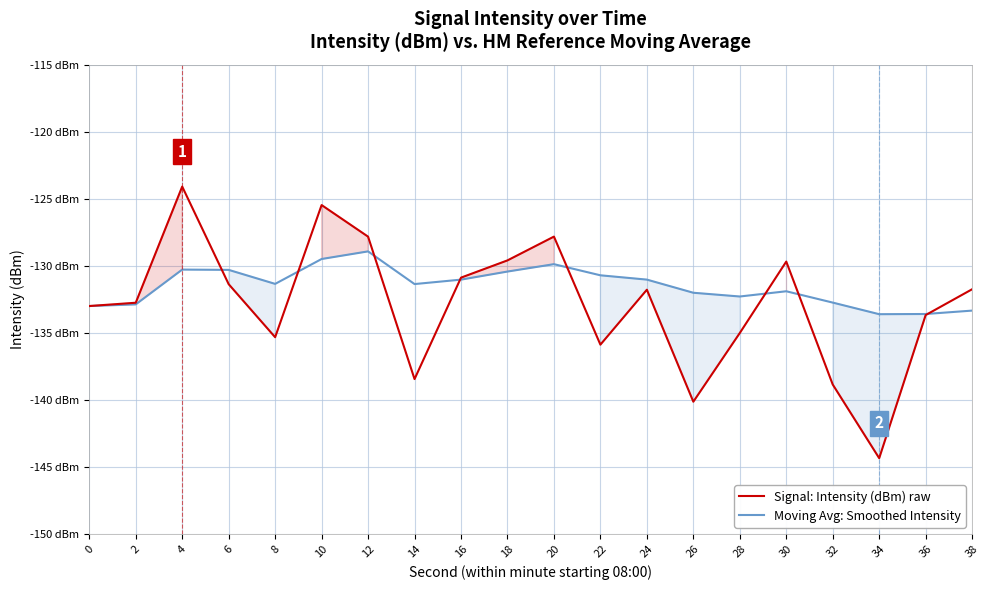

What are all the series names shown in the legend?

Signal: Intensity (dBm) raw, Moving Avg: Smoothed Intensity